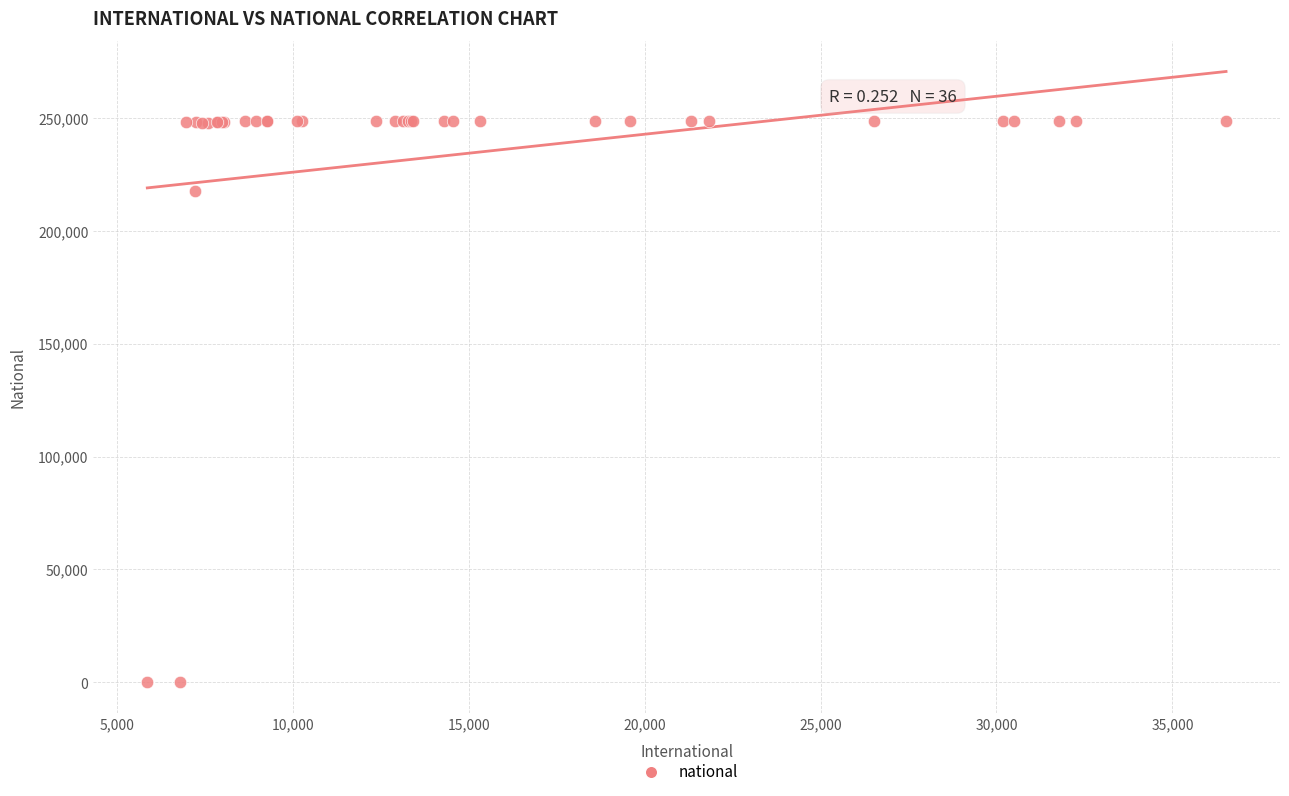

What Y value in the scatter plot is closest to 124241?

217609